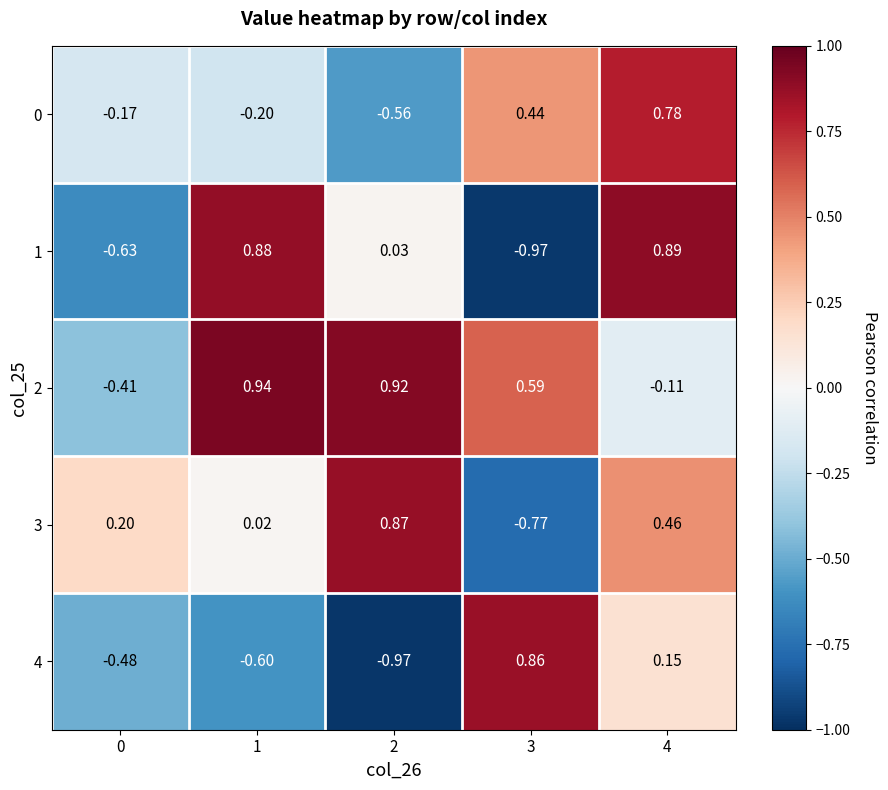

Reading right to left, extract all data points from this chart.

0: 4=0.8	3=0.4	2=-0.6	1=-0.2	0=-0.2
1: 4=0.9	3=-1.0	2=0.0	1=0.9	0=-0.6
2: 4=-0.1	3=0.6	2=0.9	1=0.9	0=-0.4
3: 4=0.5	3=-0.8	2=0.9	1=0.0	0=0.2
4: 4=0.1	3=0.9	2=-1.0	1=-0.6	0=-0.5